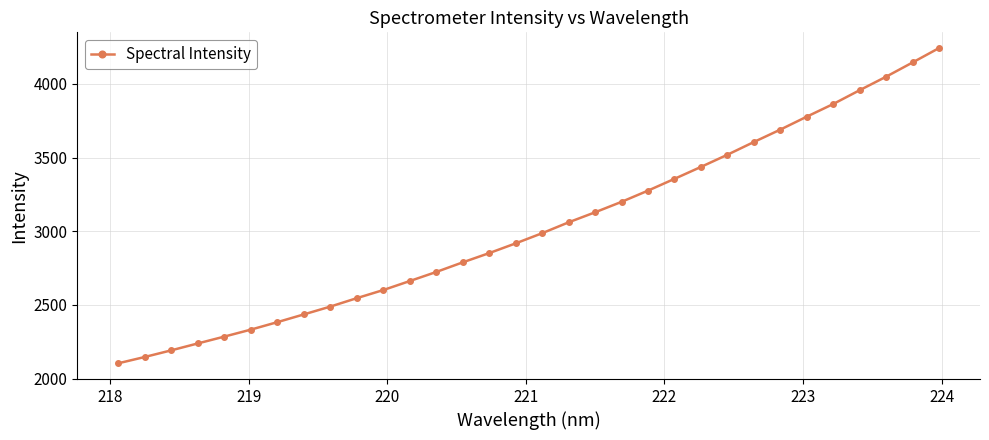

What is the value of the 21st point from the left?

3275.6